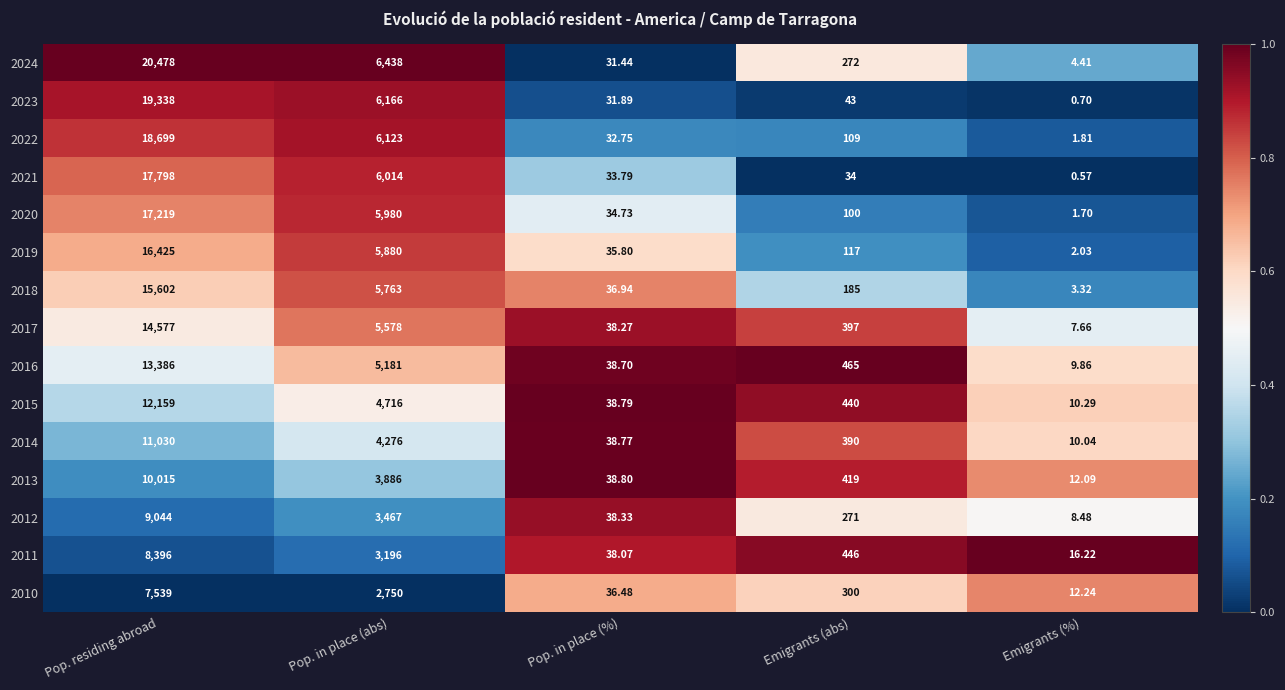

Rank the categories by 2011 value from highest to lowest.

Pop. residing abroad, Pop. in place (abs), Emigrants (abs), Pop. in place (%), Emigrants (%)